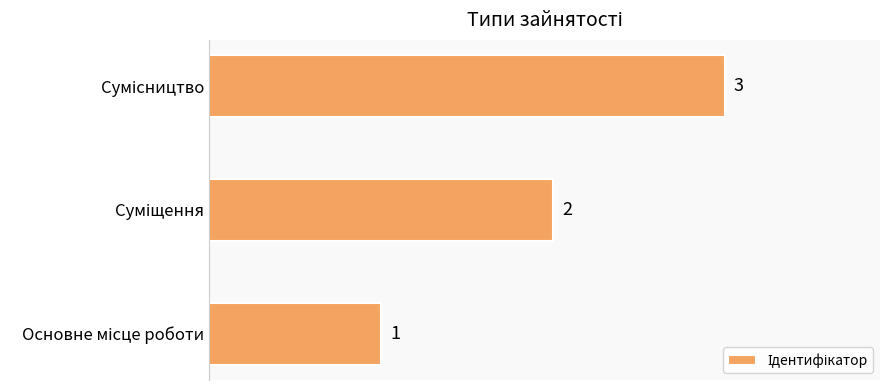

What is the greatest value displayed?

3